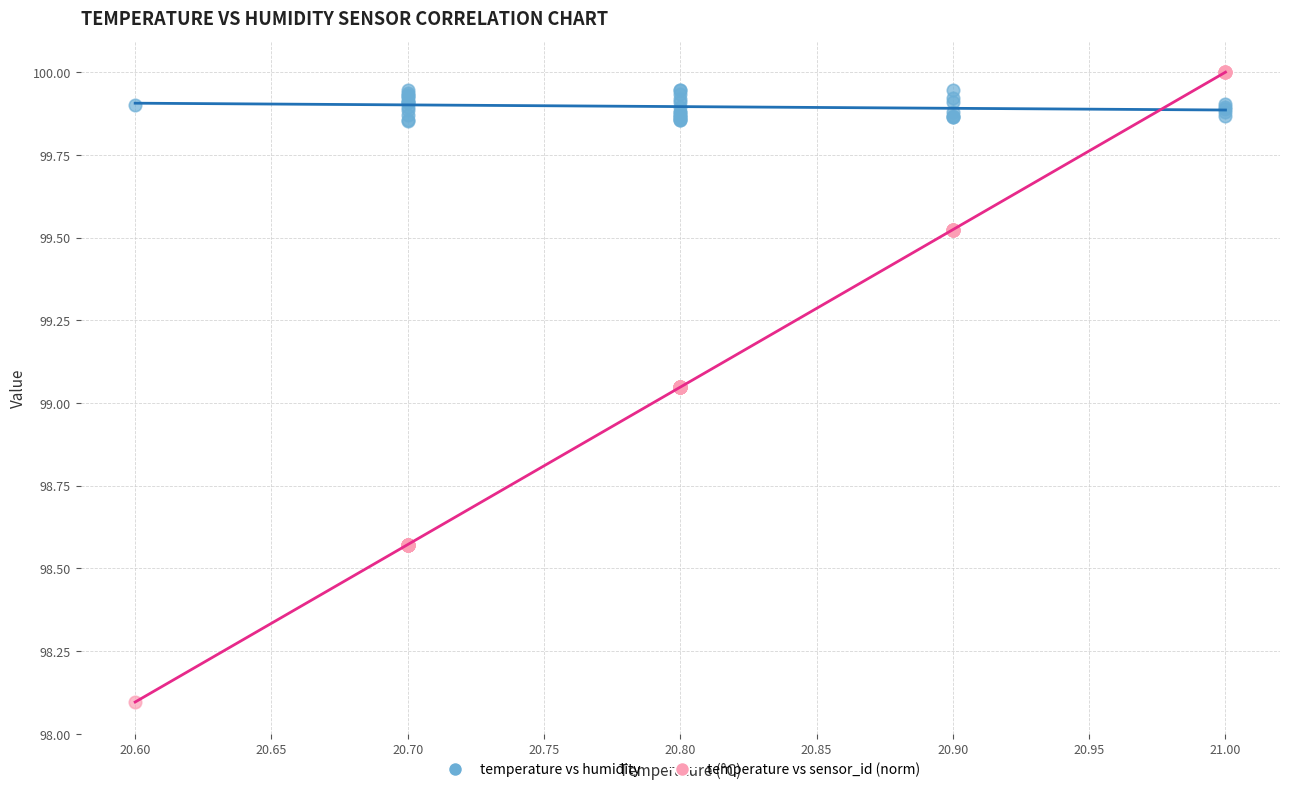

What is the X range (max minus min) for the scatter plot?

0.4